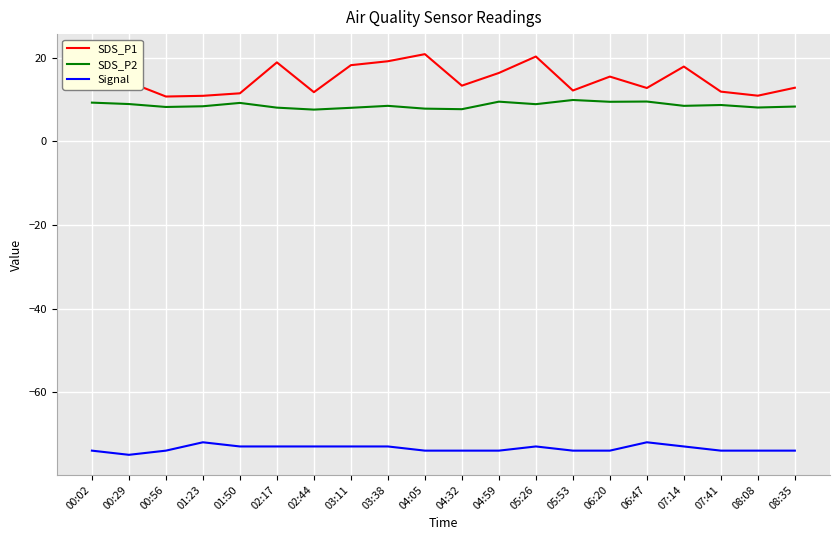

What is the sum of the Signal values at 00:29 and 08:08?

-149.0